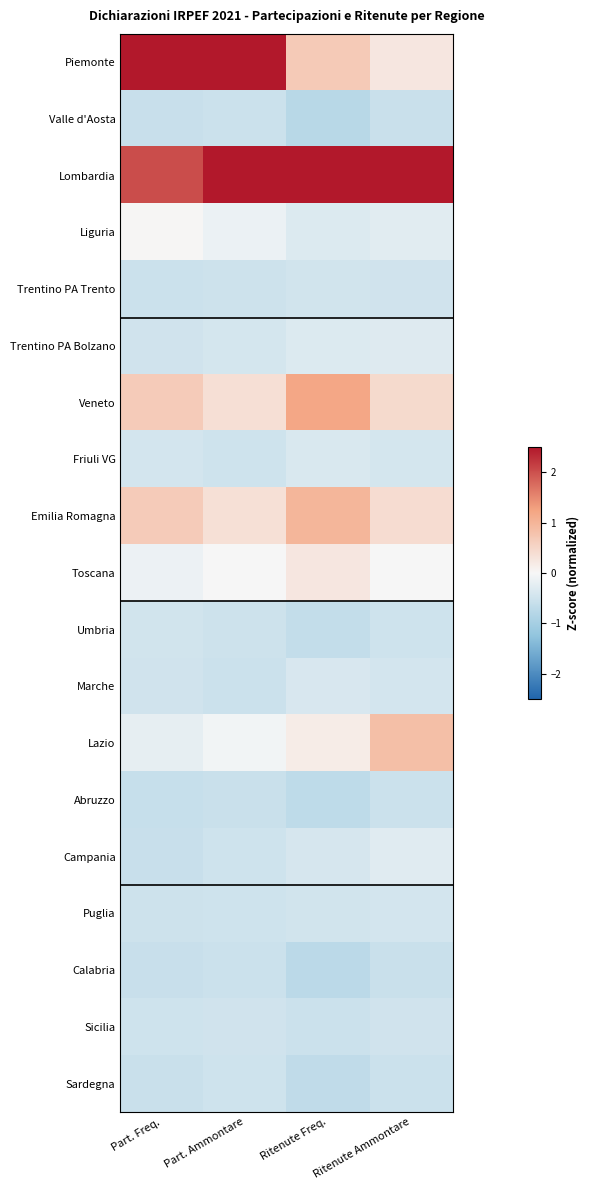

Which series has the widest spread of values?

Piemonte